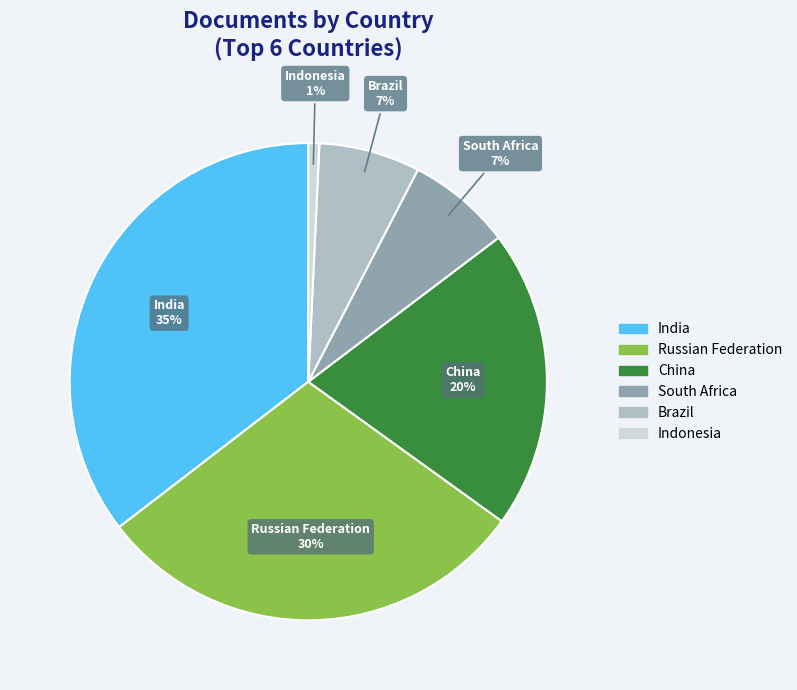

Is the sum of Russian Federation and India greater than half?

Yes